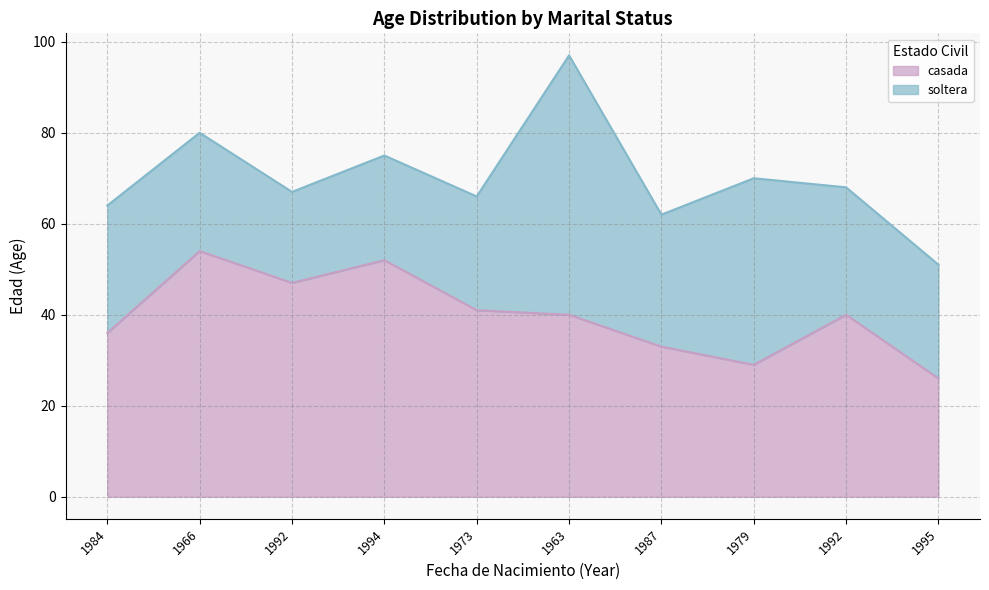

What is the minimum value shown in the chart?

26